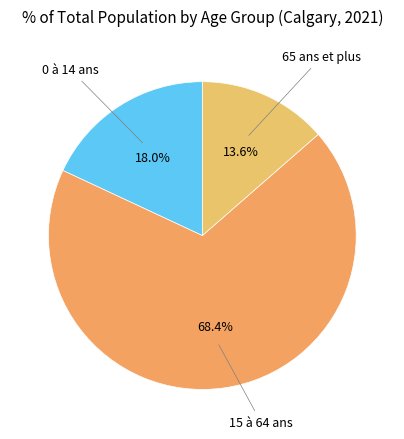

Which category has the smallest portion of the pie?

65 ans et plus